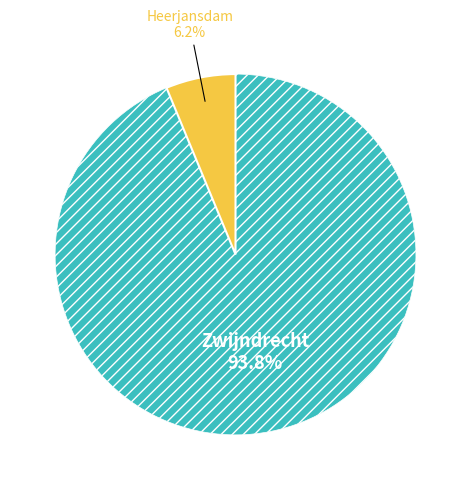

Does any single category account for the majority?

Yes